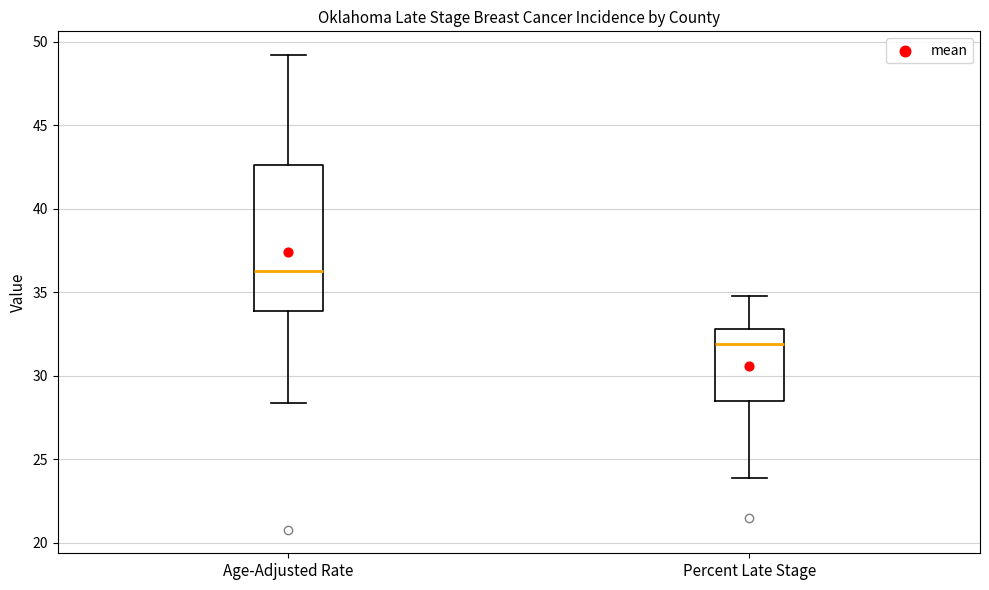

Reading left to right, read every box against the y-axis: the position of its median line, the range the box covers, and the ends of its whiskers. The values are not printed on the chart, so give them approximately, as read against the axis.

Age-Adjusted Rate: median 36.5, box 34.0 to 42.5, whiskers 28.5 to 49.0
Percent Late Stage: median 32.0, box 28.5 to 33.0, whiskers 24.0 to 35.0